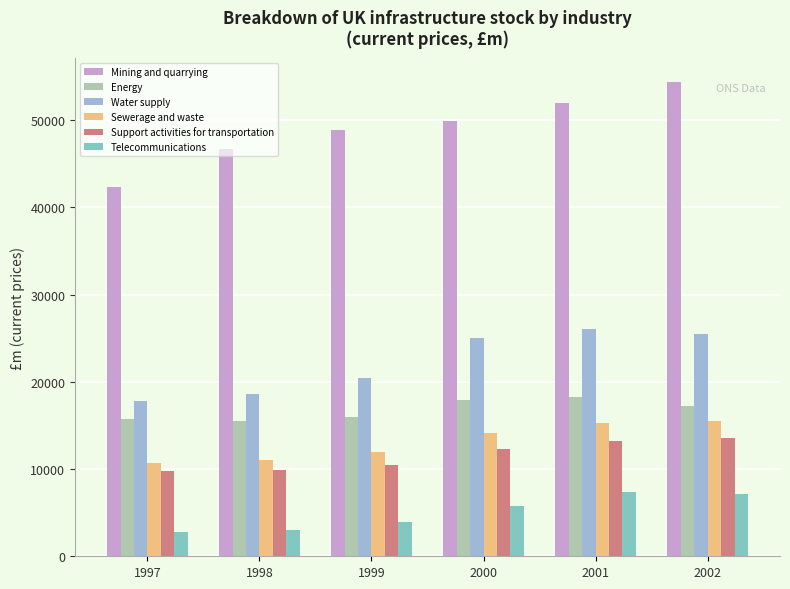

What is the spread (max minus min) of values at 2001?

44627.2